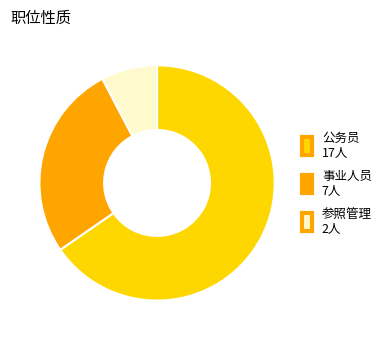

Rank the categories by value from lowest to highest.

参照管理, 事业人员, 公务员